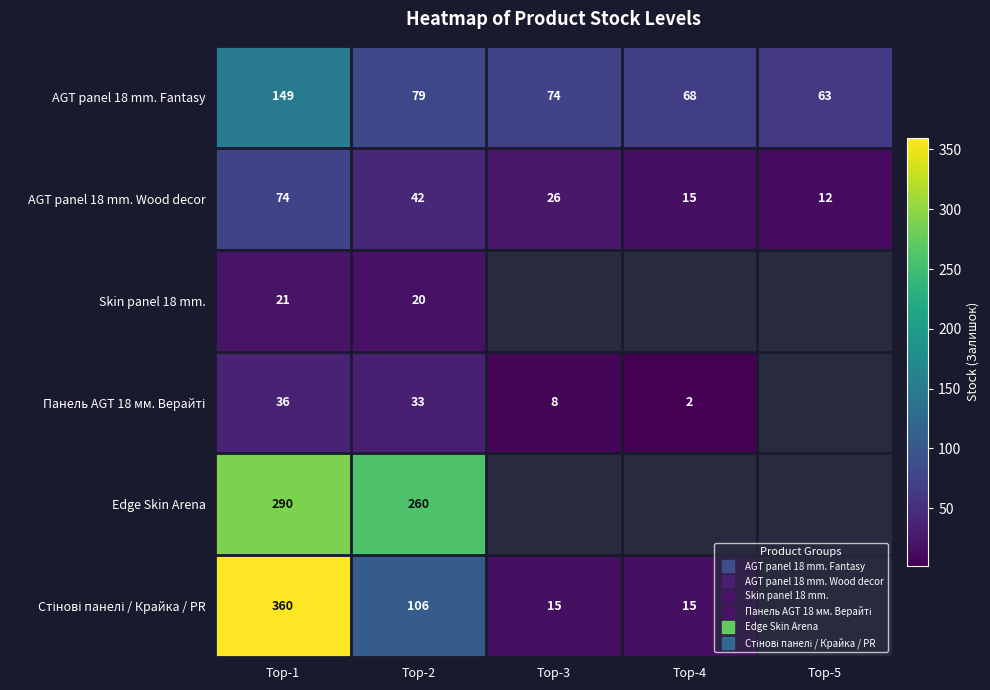

At which label does AGT panel 18 mm. Fantasy first exceed 74?

Top-1